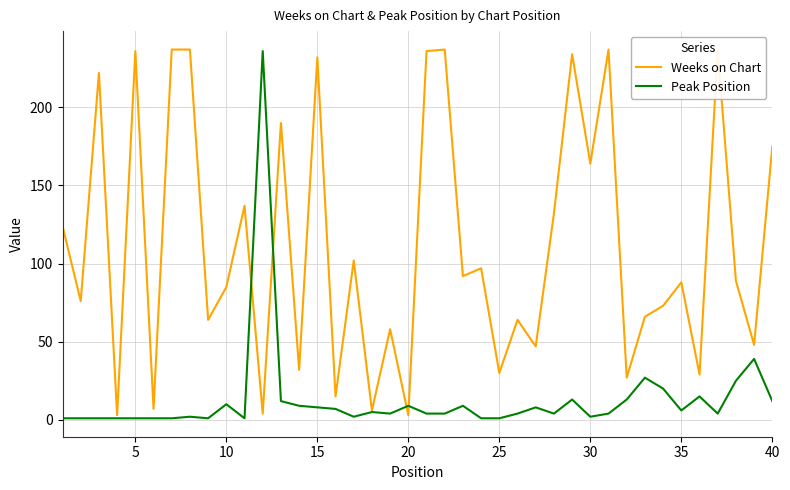

The value of Peak Position at 33 is 5. True or false?

False